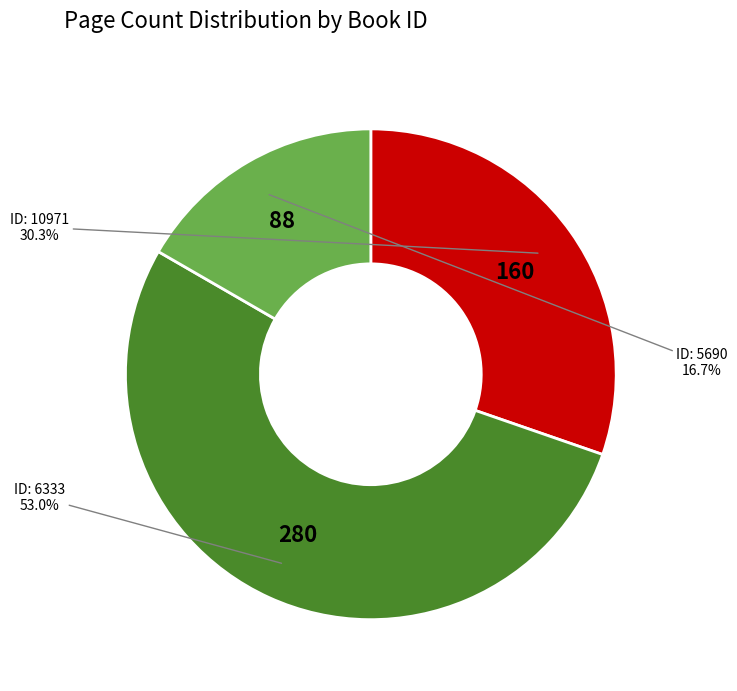

Is there a majority slice in this chart?

Yes